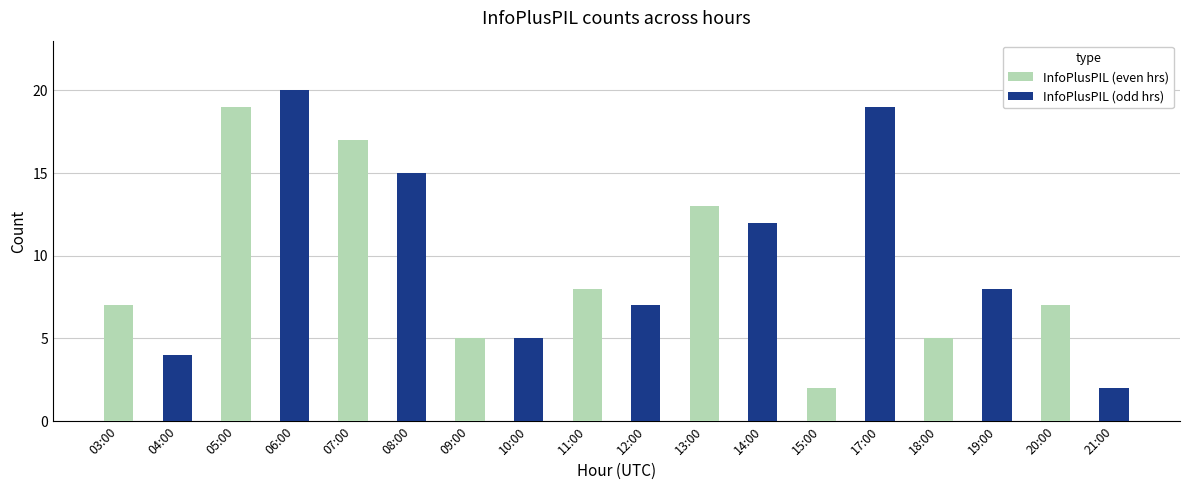

What is the spread (max minus min) of values at 18:00?

3